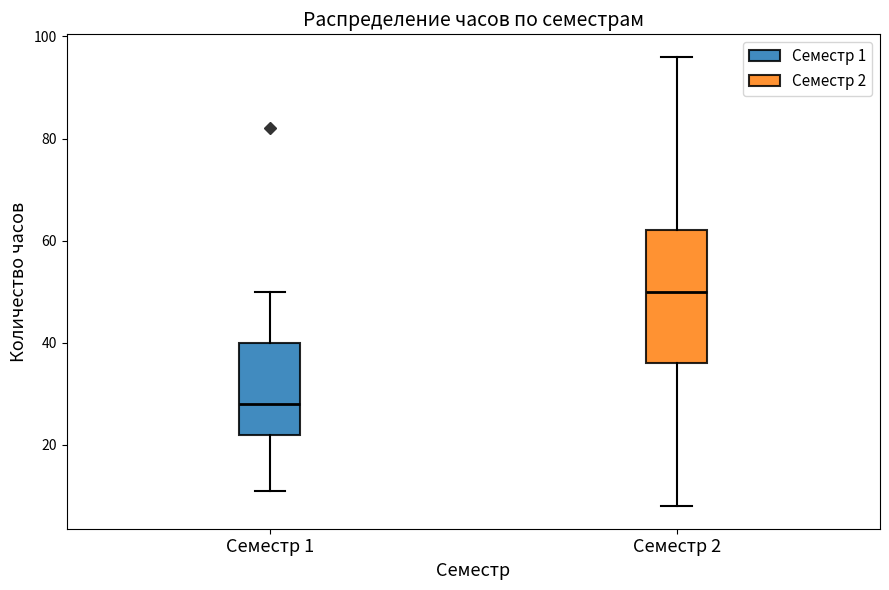

Where is the upper edge of the box for Семестр 1 on the y-axis? The values are not printed on the chart, so give them approximately, as read against the axis.

40